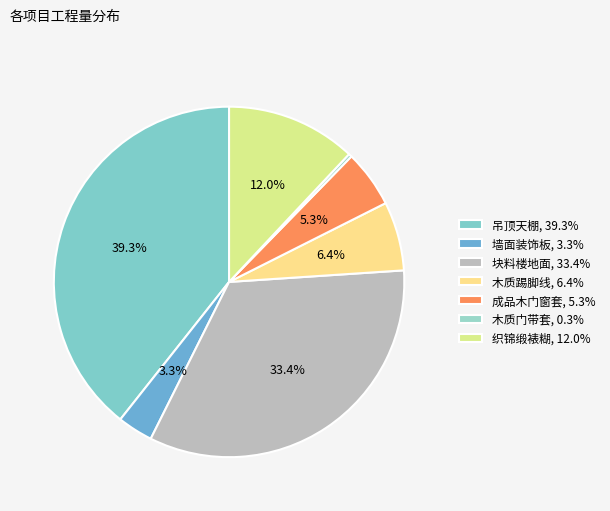

Which category has the biggest portion of the pie?

吊顶天棚